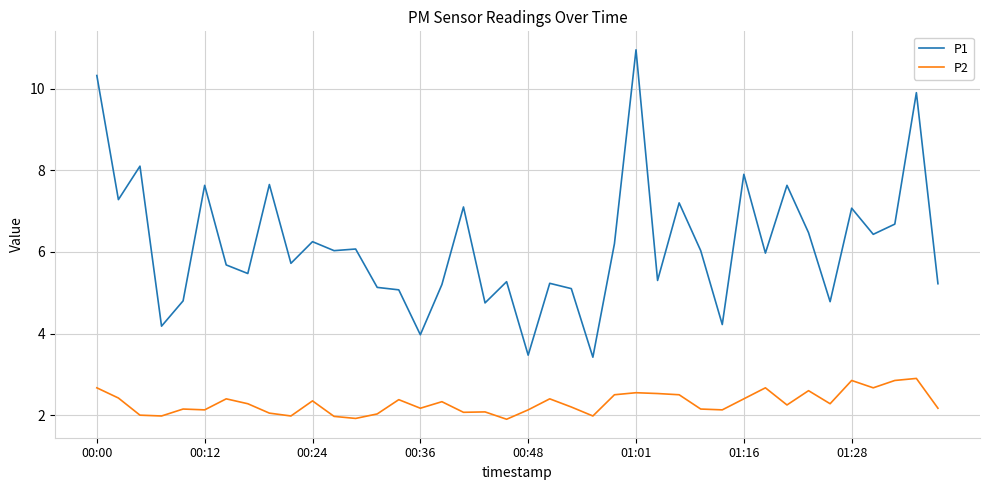

True or false: P2 and P1 intersect in this chart.

False